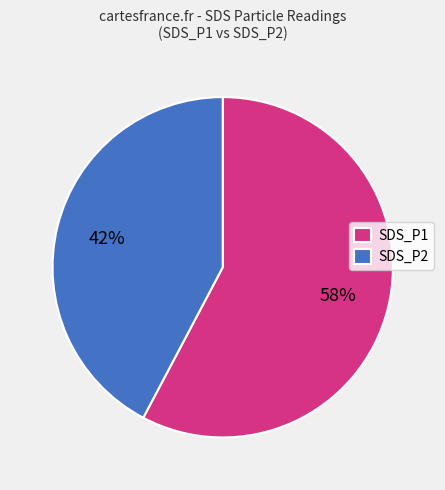

Is there any slice that represents more than half of the pie?

Yes